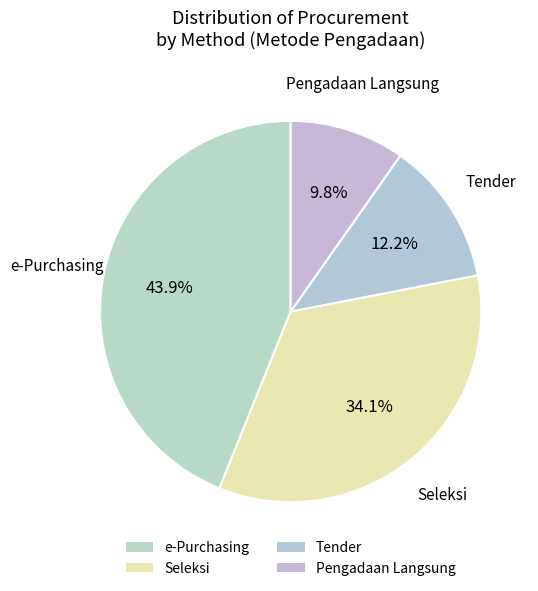

How many segments does this pie chart have?

4